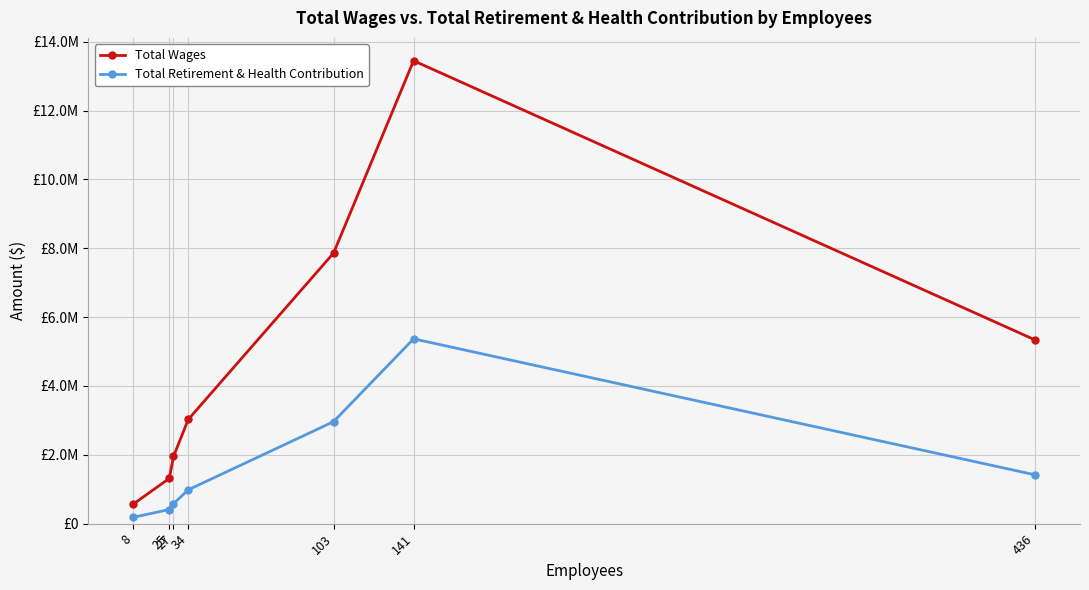

Rank the series at 141 from lowest to highest value.

Total Retirement & Health Contribution, Total Wages